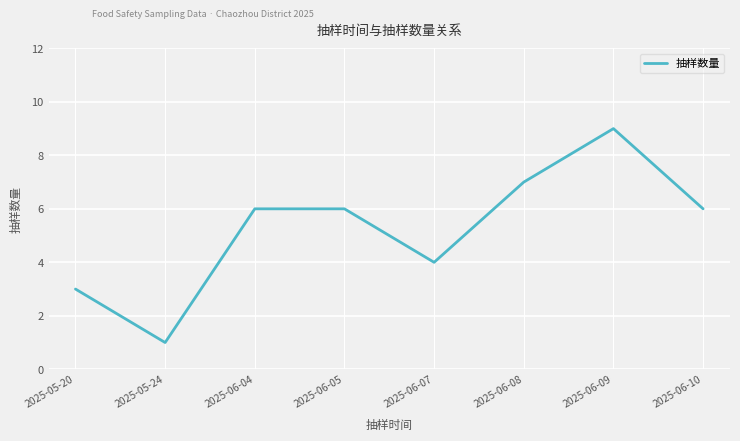

How many values are between 4 and 7?

5